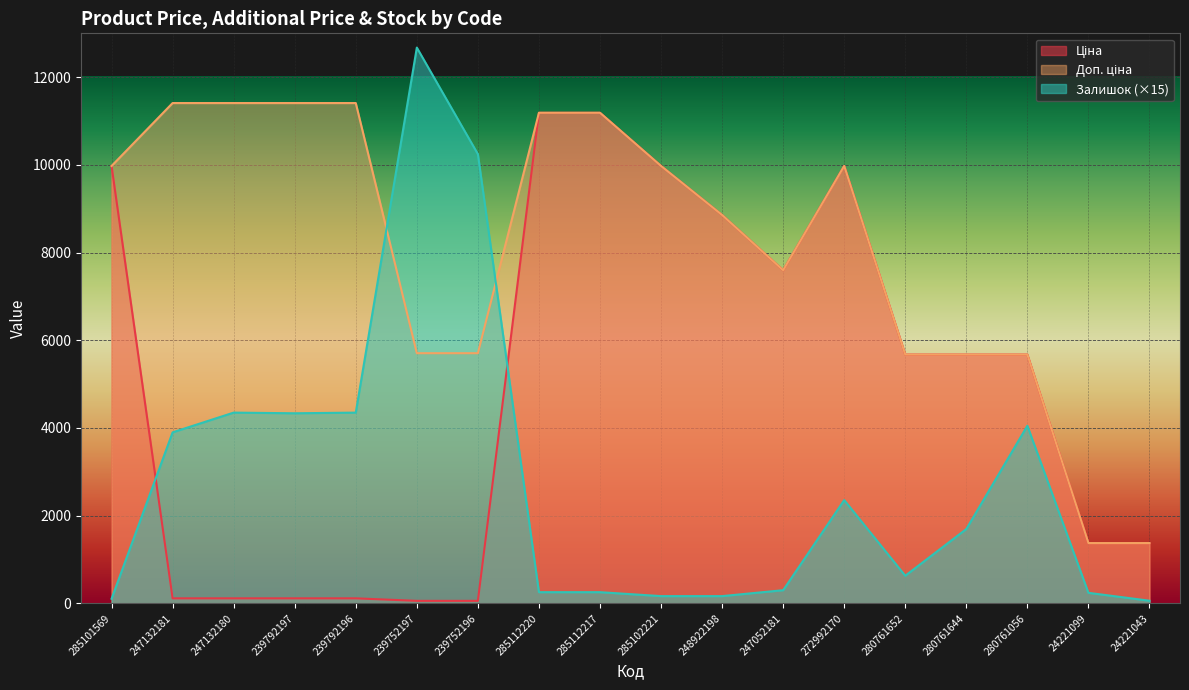

In Доп. ціна, how many points are higher than both neighbors (excluding endpoints)?

1